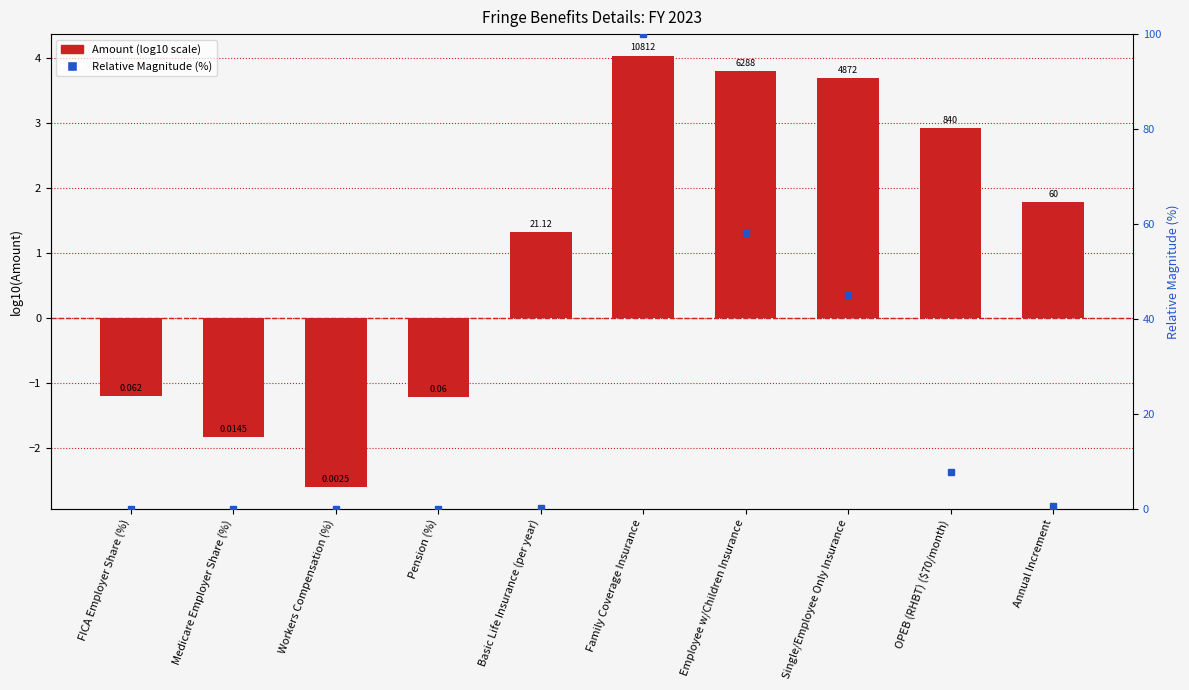

Reading left to right, extract all data points from this chart.

Amount (log10 scale): -1.2	-1.8	-2.6	-1.2	1.3	4.0	3.8	3.7	2.9	1.8
Relative Magnitude (%): 0.0	0.0	0.0	0.0	0.2	100.0	58.2	45.1	7.8	0.6